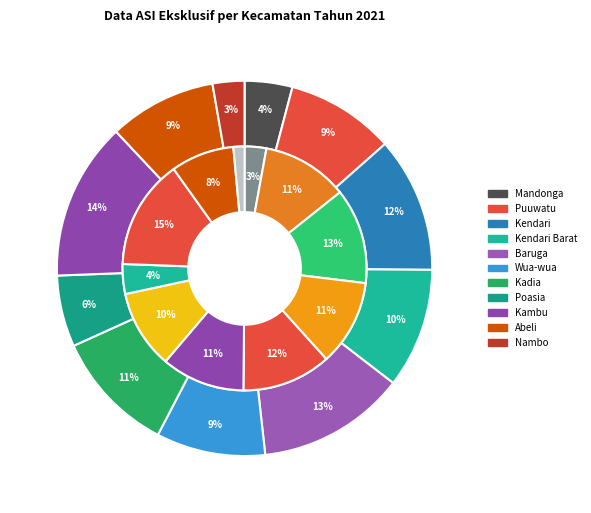

To the nearest percent, what percentage of the pie is 3?

11%